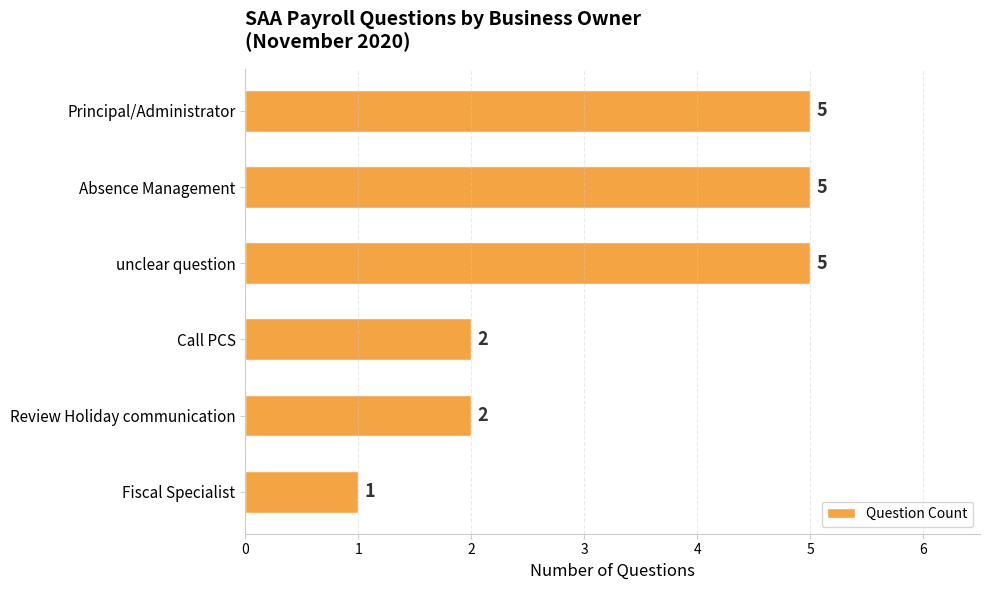

Approximately how many times larger is the value at unclear question compared to Principal/Administrator?

1.0